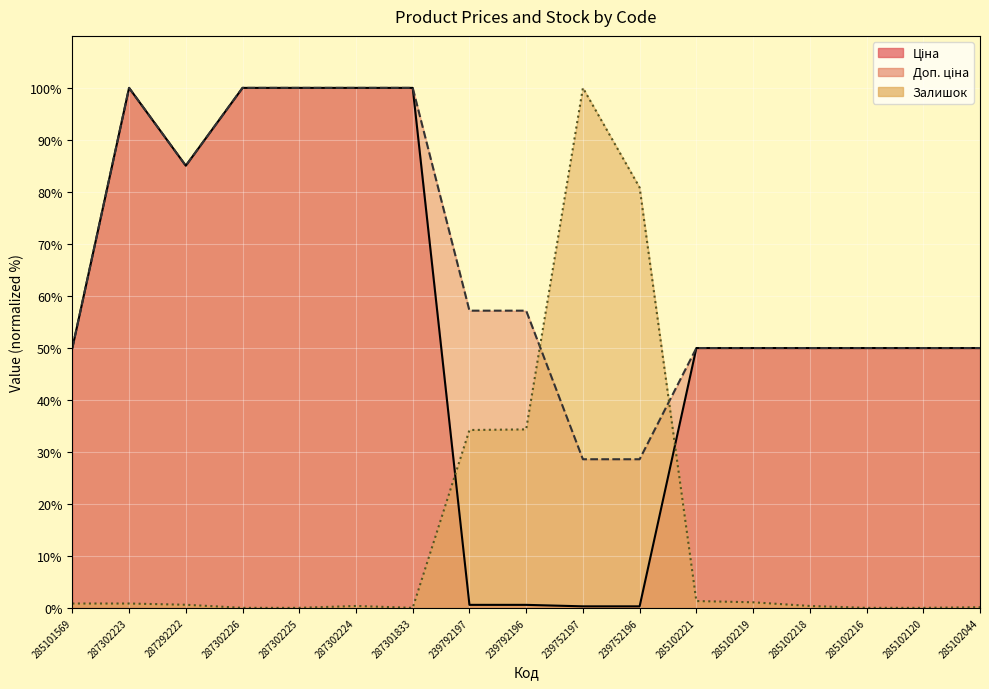

What is the maximum value for Залишок?

100.0